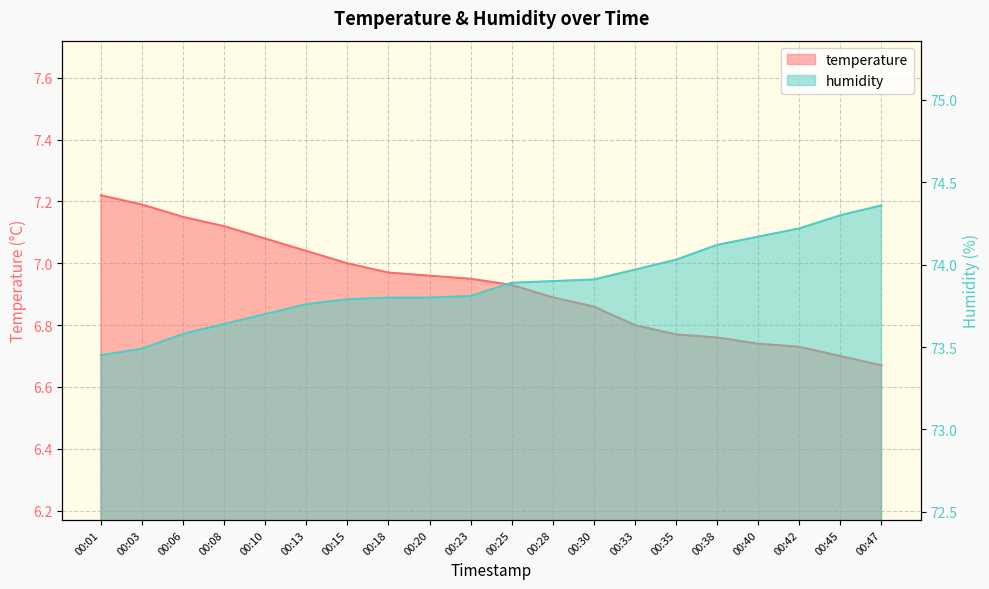

Which label corresponds to the largest value in the chart?

00:47